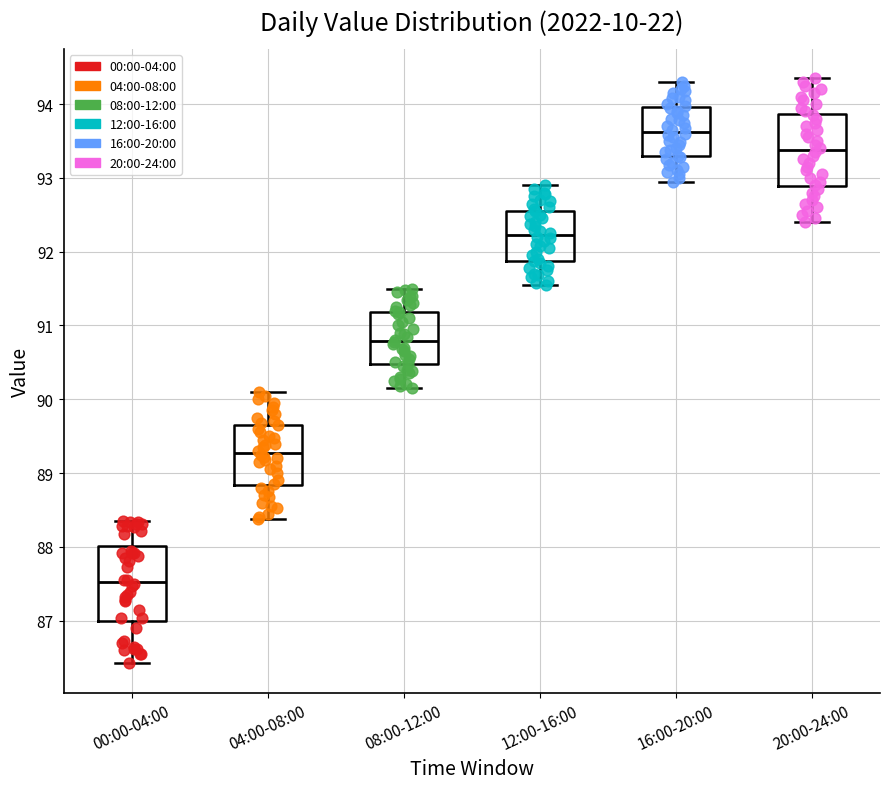

Reading left to right, transcribe this box plot: for each box, give where its median line is, the range the box spans, and where its two whiskers end, as read against the y-axis. The values are not printed on the chart, so give them approximately, as read against the axis.

00:00-04:00: median 87.5, box 87.0 to 88.0, whiskers 86.4 to 88.4
04:00-08:00: median 89.3, box 88.8 to 89.7, whiskers 88.4 to 90.1
08:00-12:00: median 90.8, box 90.5 to 91.2, whiskers 90.2 to 91.5
12:00-16:00: median 92.2, box 91.9 to 92.6, whiskers 91.6 to 92.9
16:00-20:00: median 93.6, box 93.3 to 94.0, whiskers 93.0 to 94.3
20:00-24:00: median 93.4, box 92.9 to 93.9, whiskers 92.4 to 94.4